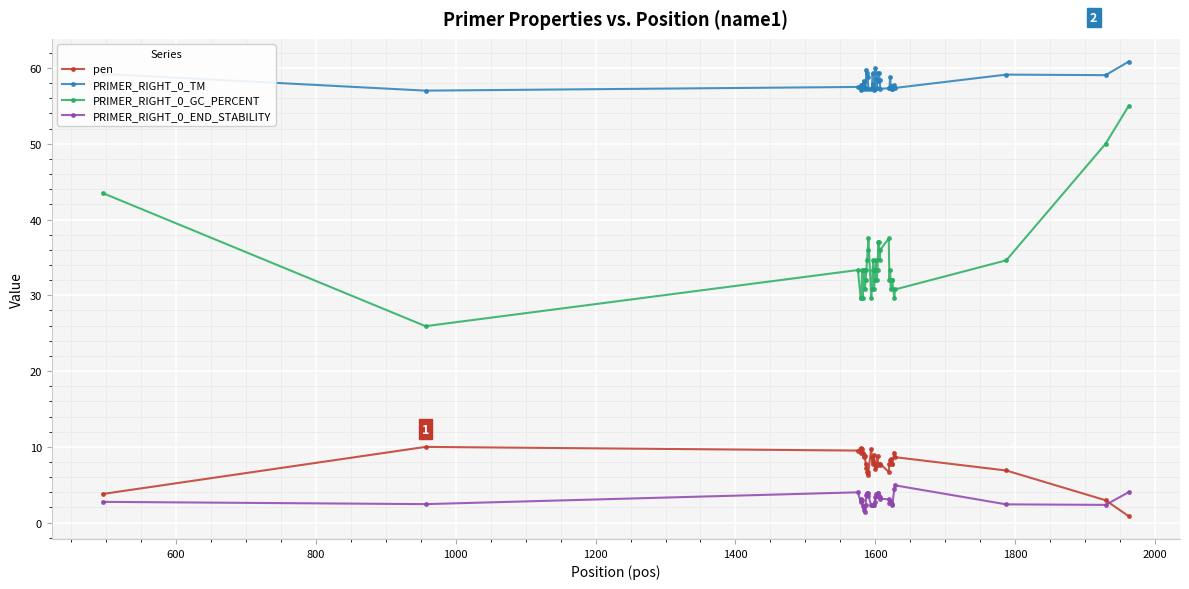

Is this an area chart (filled region under the line)?

No